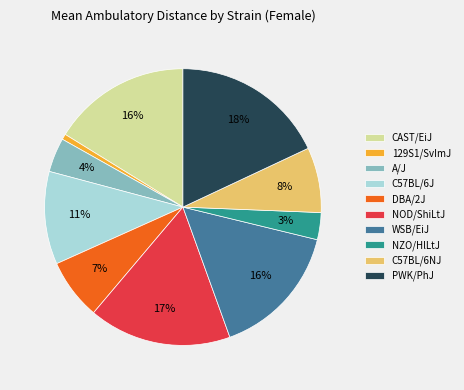

Which has a higher value, DBA/2J or C57BL/6NJ?

C57BL/6NJ